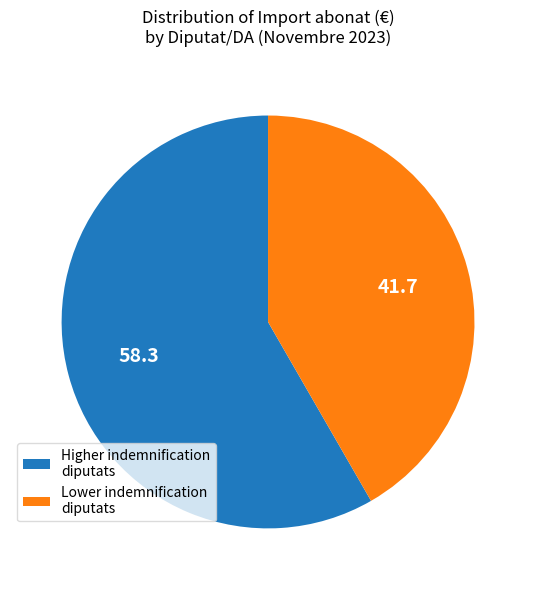

Which category has the smallest portion of the pie?

Lower indemnification diputats